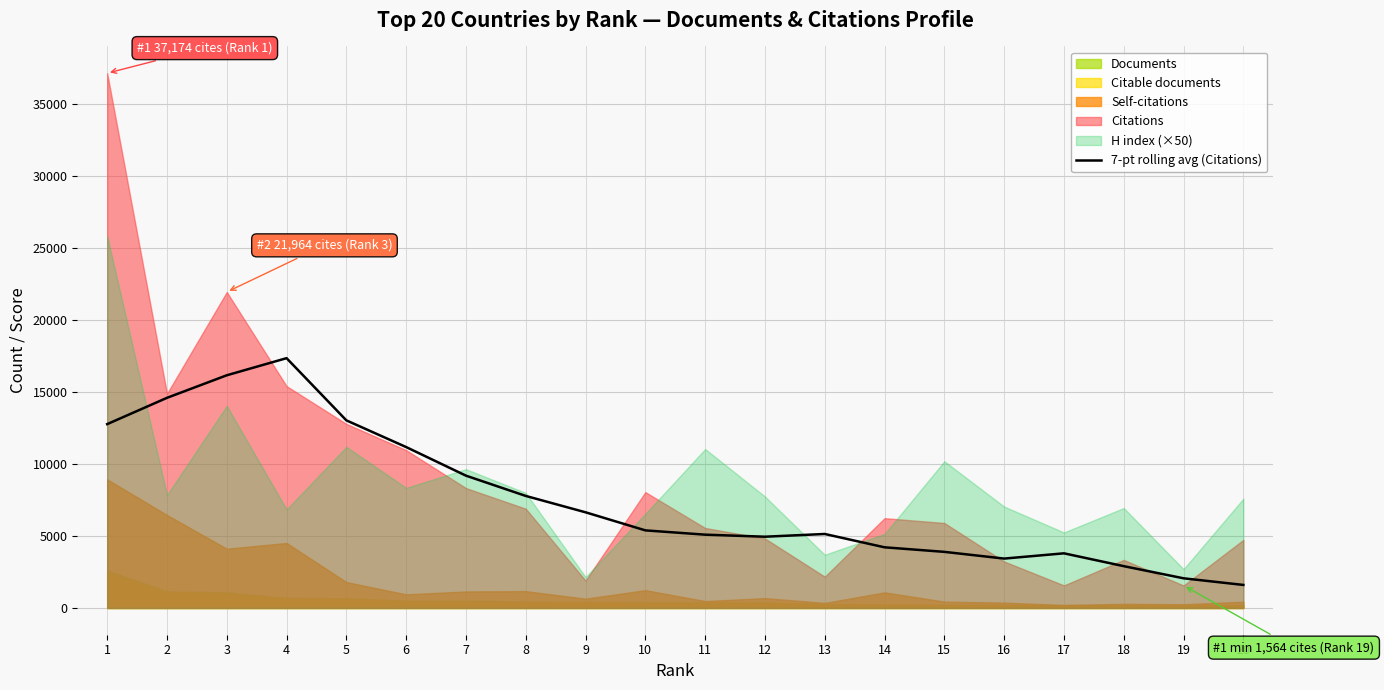

What is the sum of all values?

151301.6